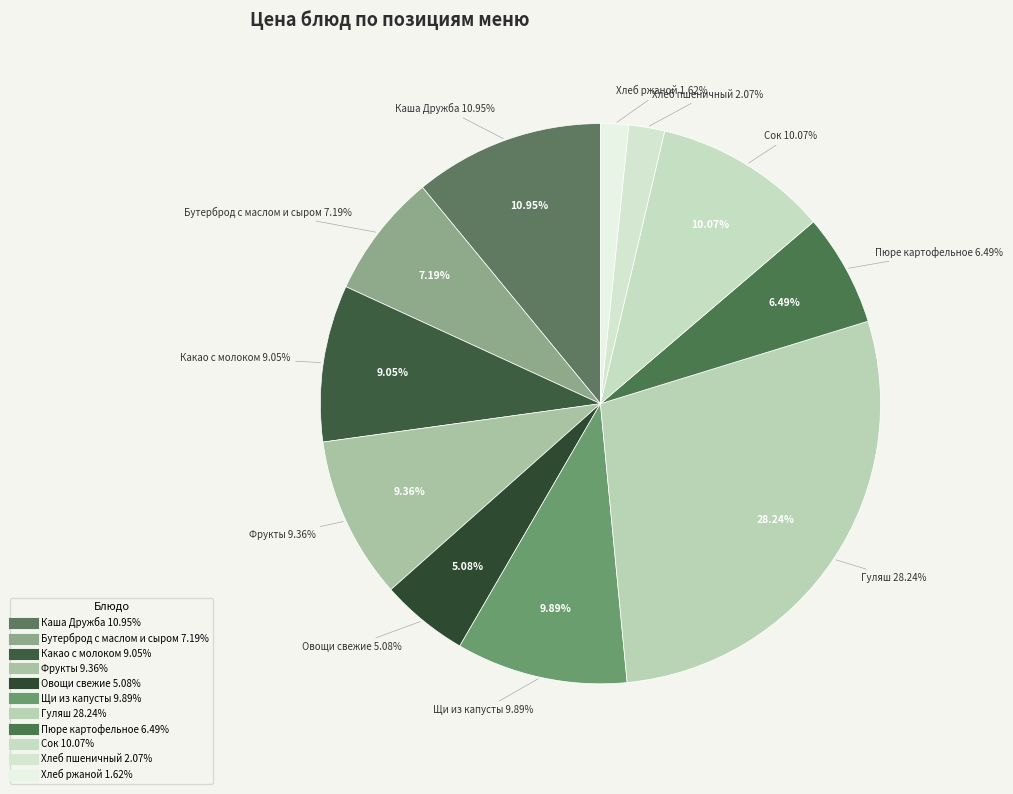

Is Щи из свежей капусты с картофелем the majority of the pie?

No